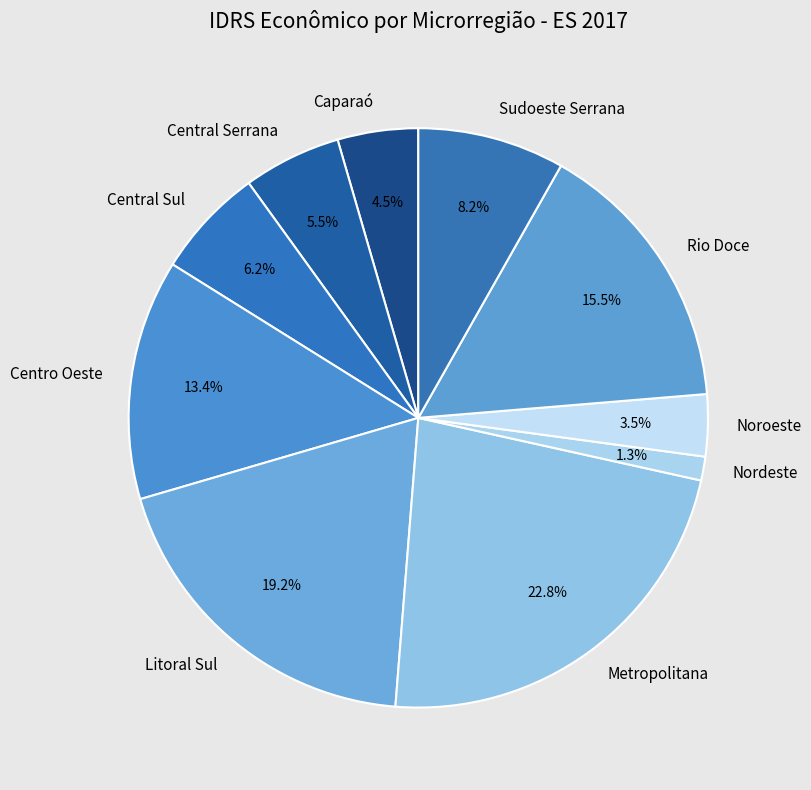

How many slices are in this pie chart?

10